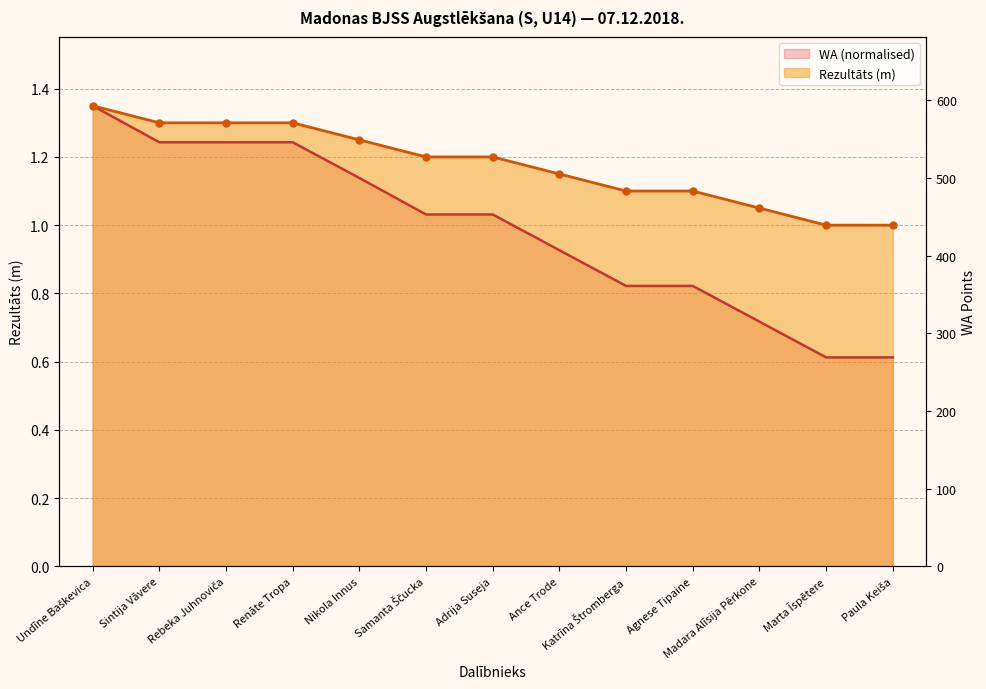

True or false: Rezultāts has more than 0 interior local peaks.

False